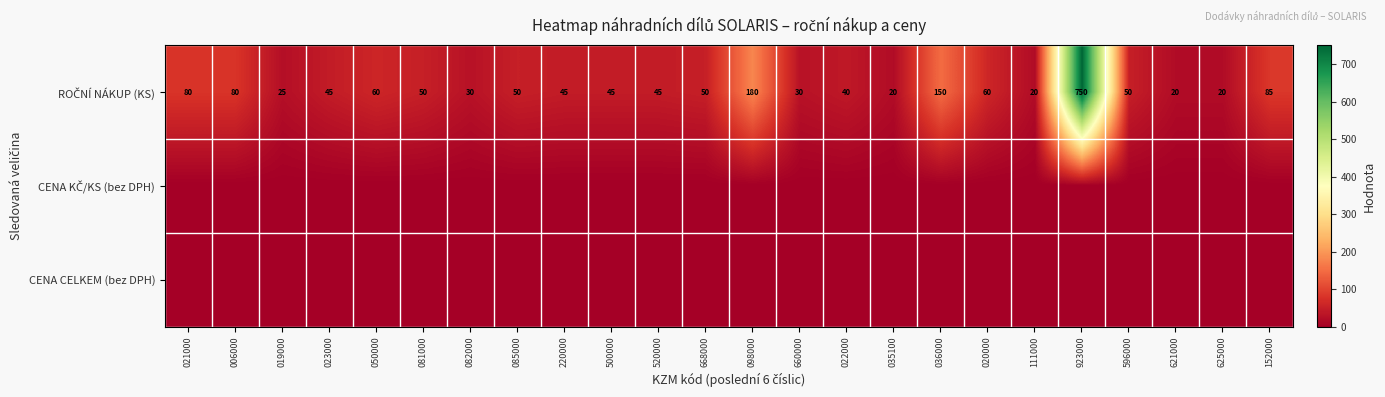

Which series changed the most between 006000 and 035100?

ROČNÍ NÁKUP (KS)